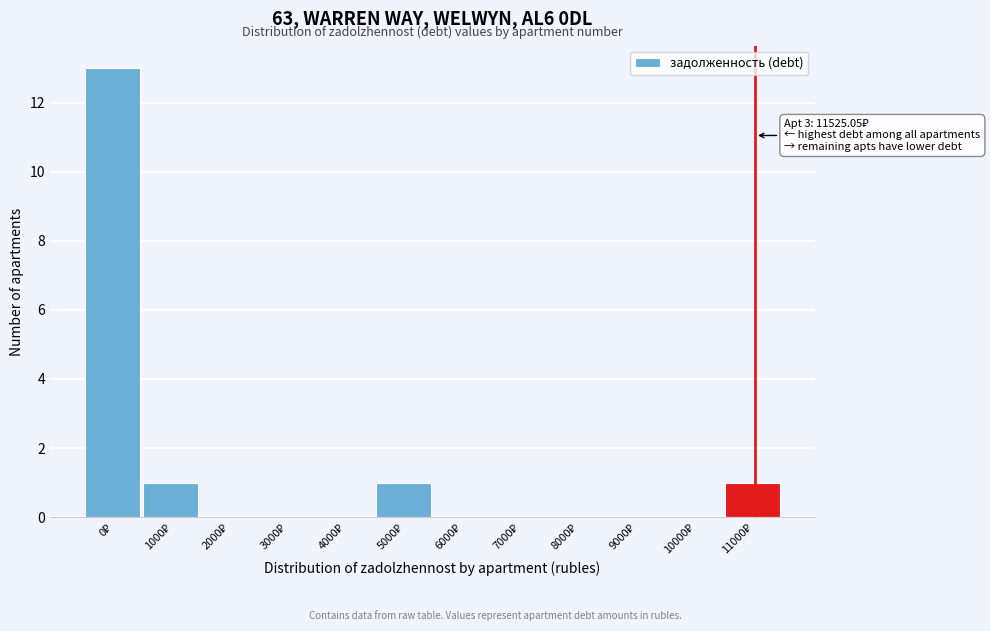

What is the sum of all values?

16